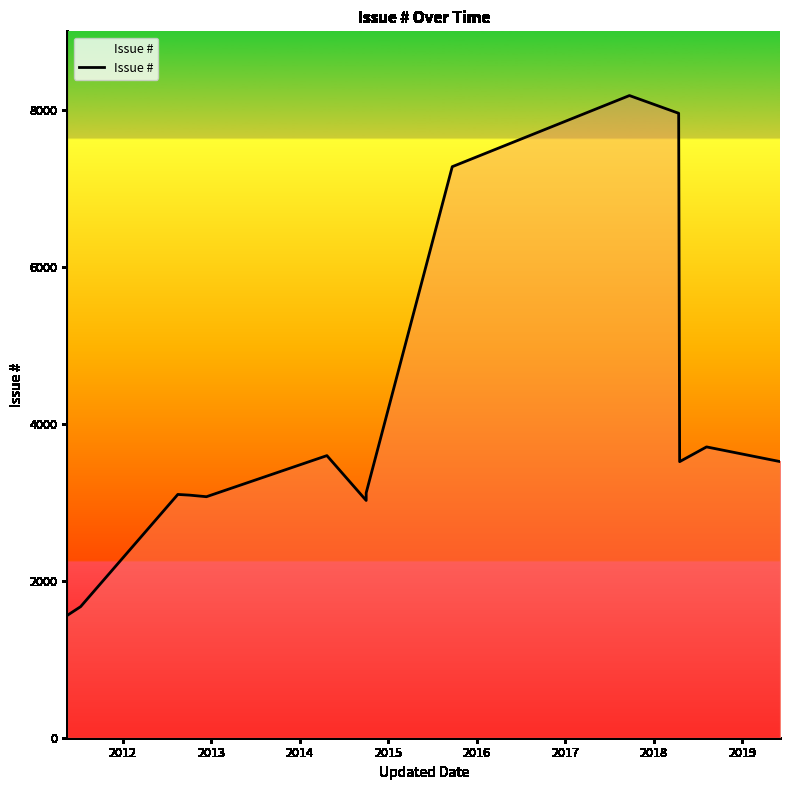

What is the average value?

4030